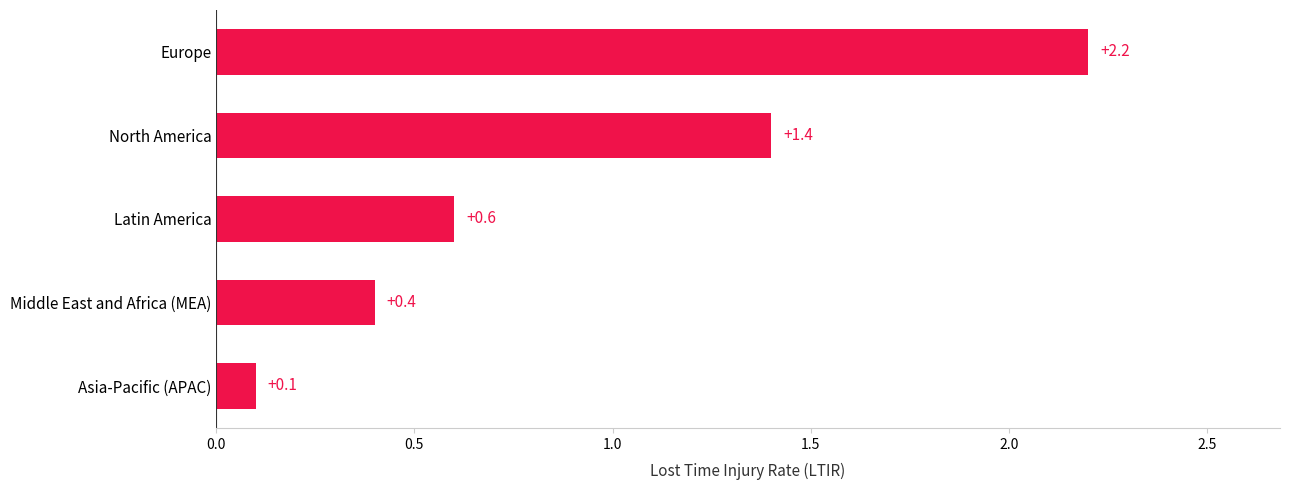

Rank the categories by value from lowest to highest.

Asia-Pacific (APAC), Middle East and Africa (MEA), Latin America, North America, Europe